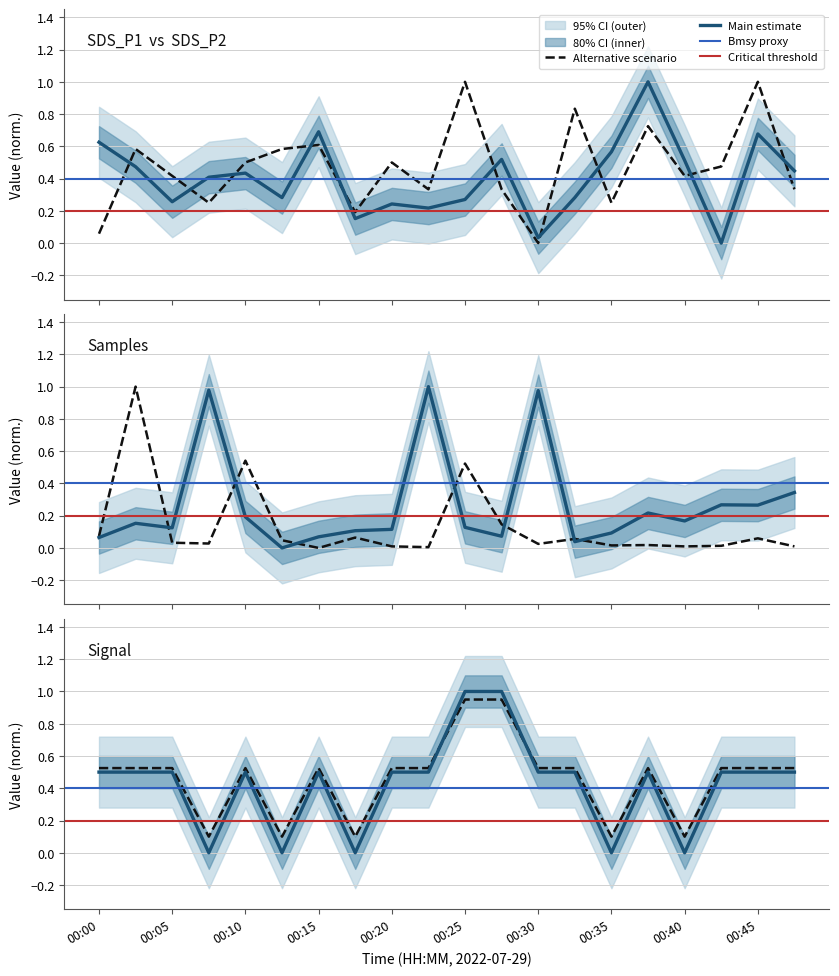

Which has a higher value, 00:35 or 00:40?

00:35